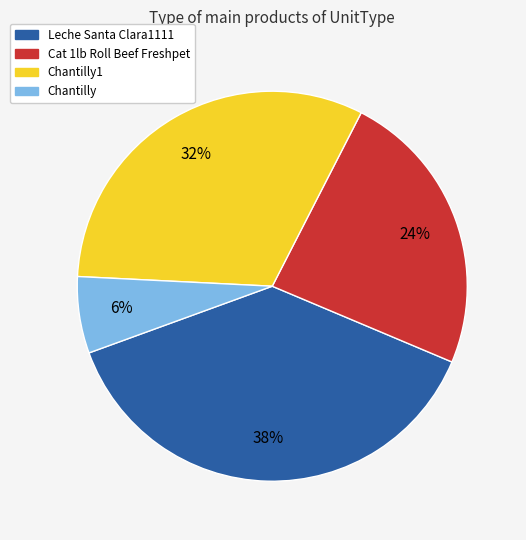

Between Cat 1lb Roll Beef Freshpet and Leche Santa Clara1111, which is larger?

Leche Santa Clara1111